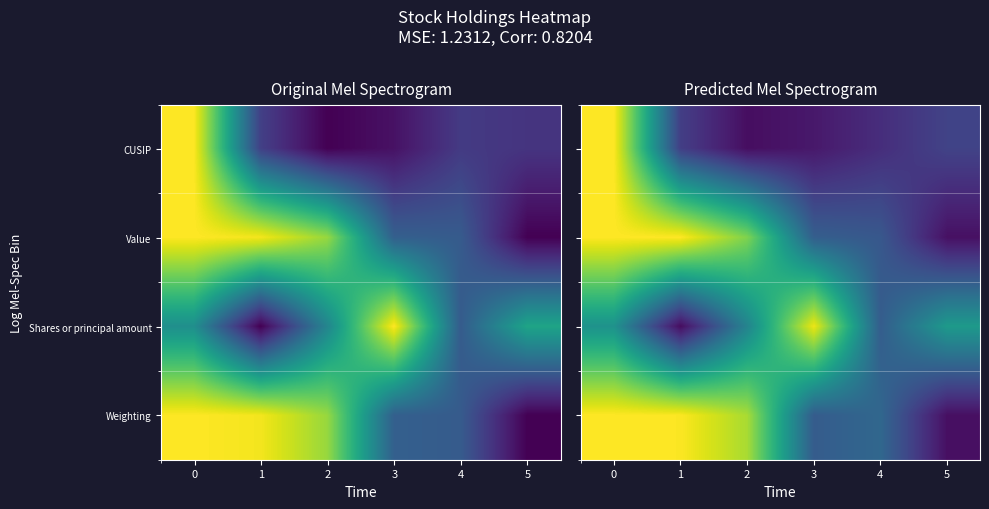

Is the value of Shares or principal amount at 3 greater than the value of Value at 3?

Yes